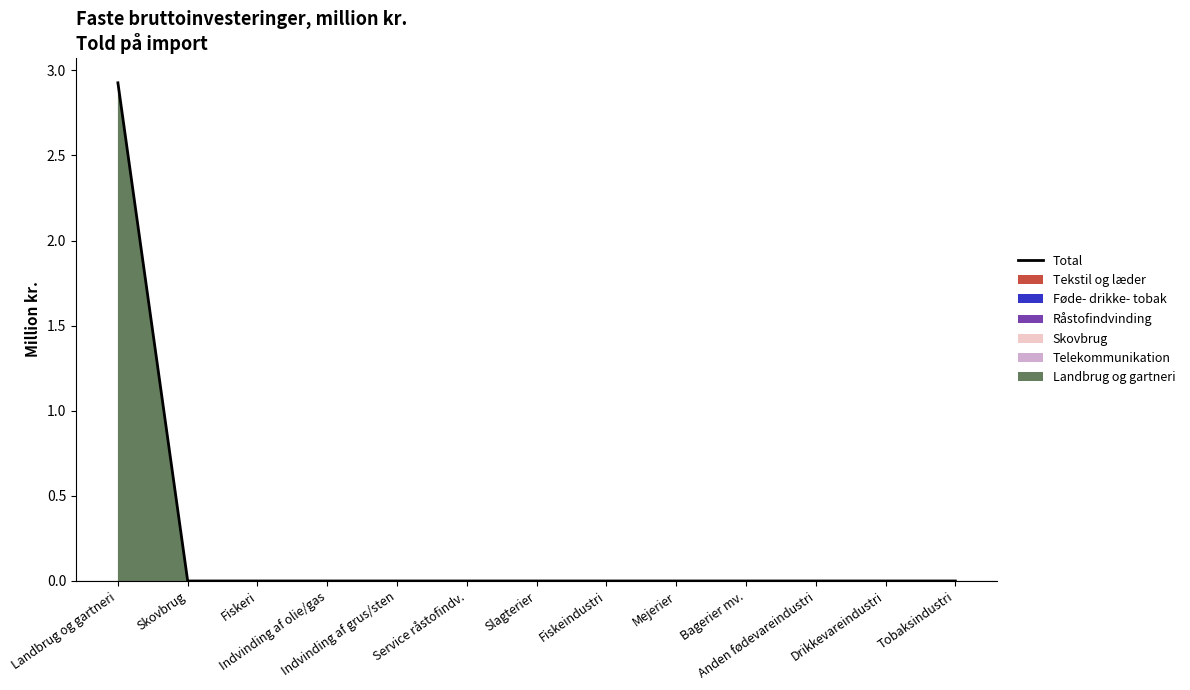

True or false: the data has more than 2 interior local peaks.

False